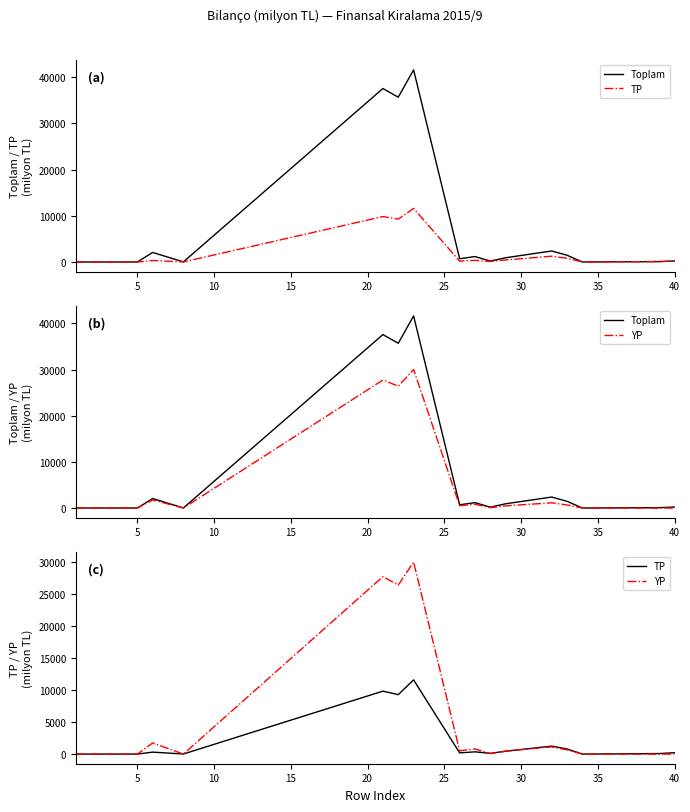

Count the number of categories in the chart.

18